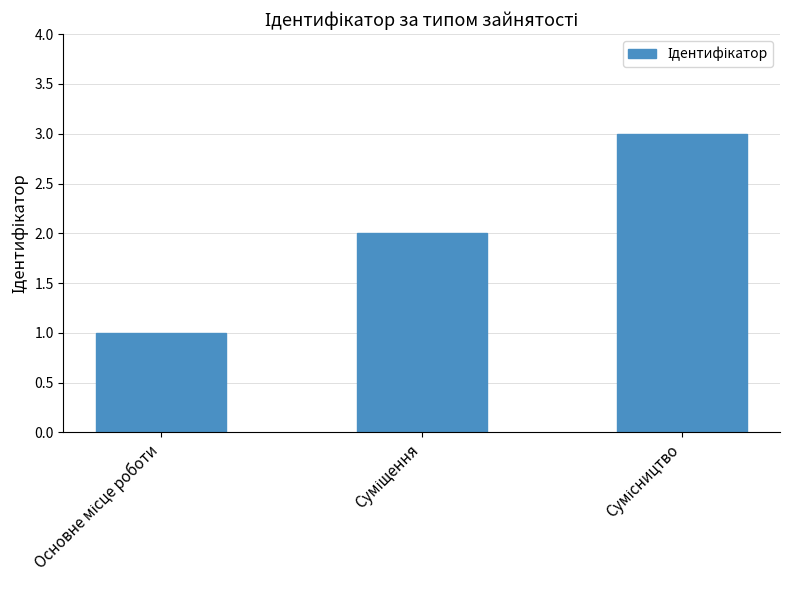

What is the maximum value shown in the chart?

3